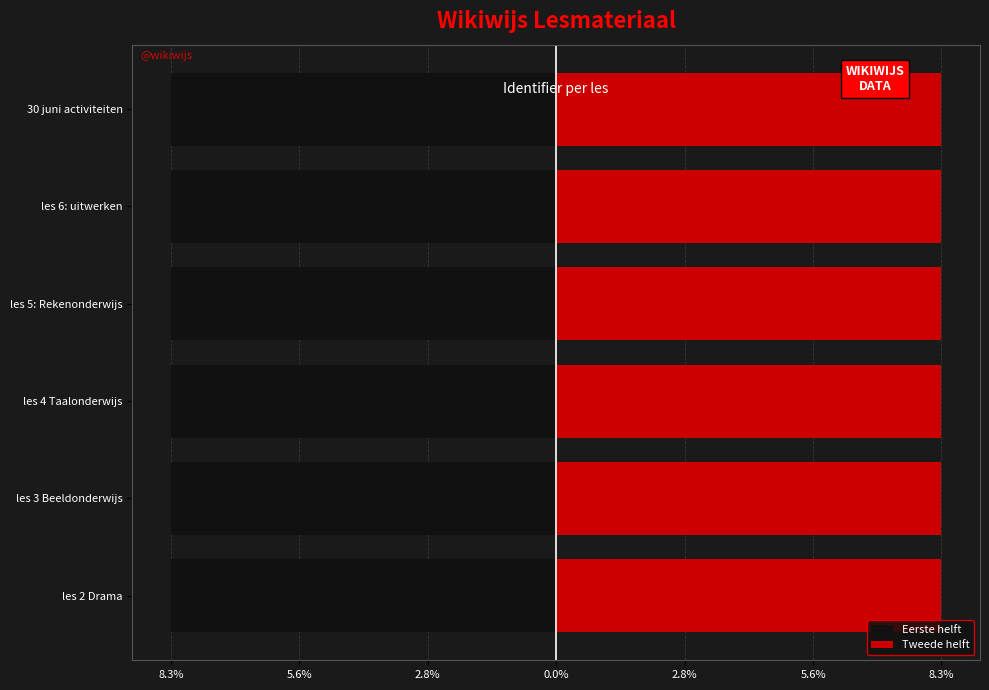

Which series has the widest spread of values?

Eerste helft